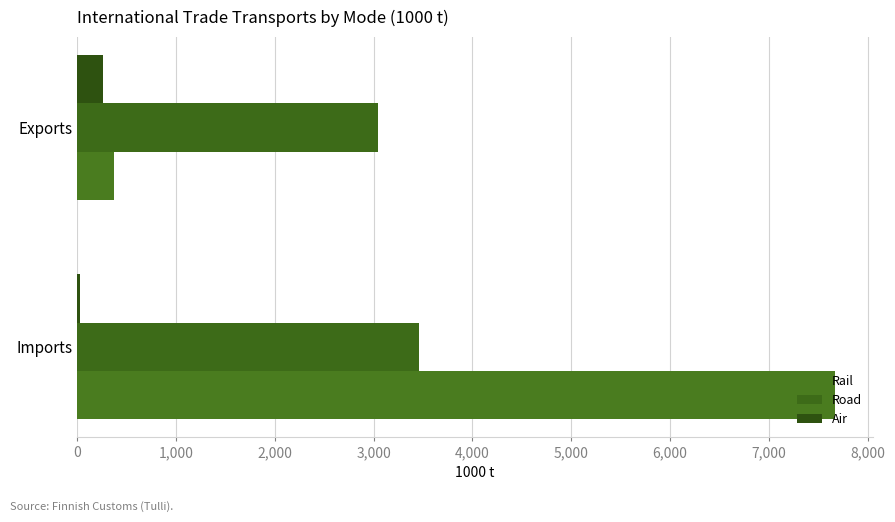

What is the value of the Air bar at the 1st from the left?

33.4